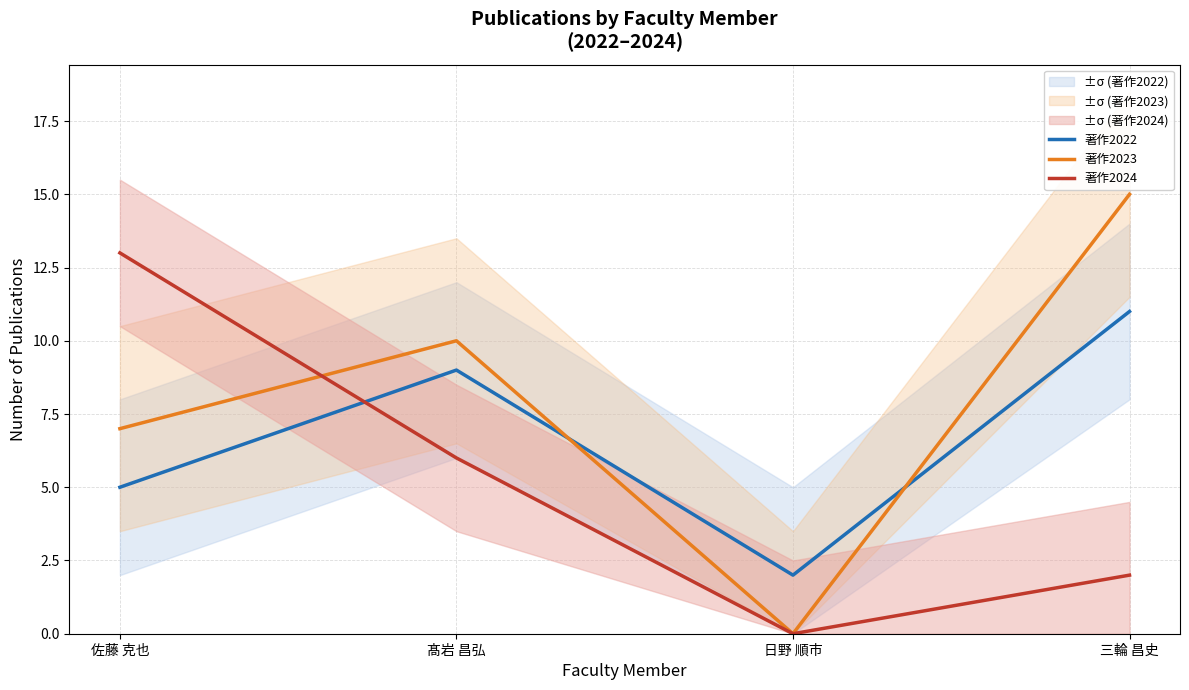

At which category does the chart reach its minimum across all series?

日野 順市